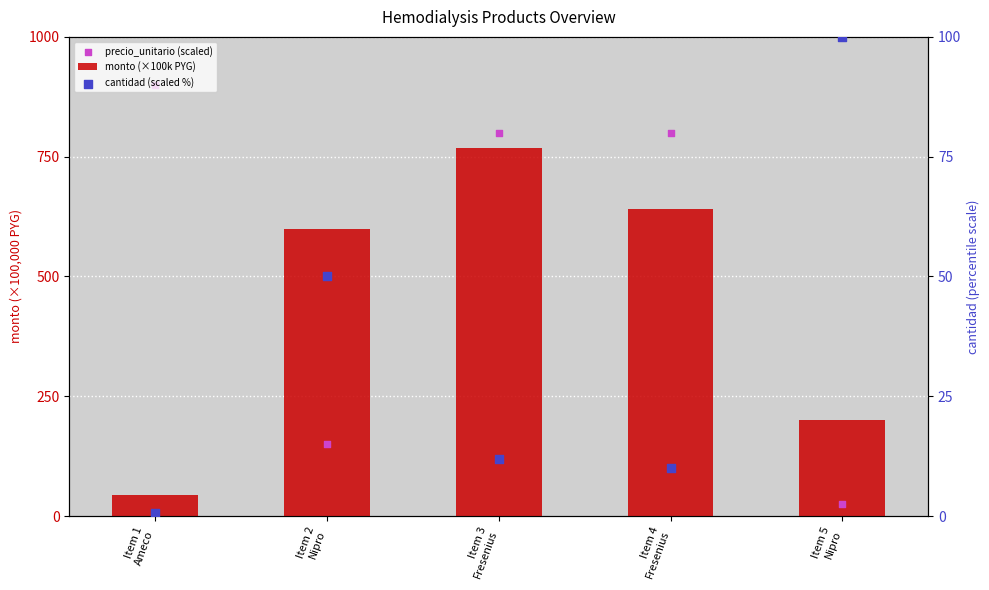

Which series reaches the minimum Y coordinate?

cantidad (scaled %)